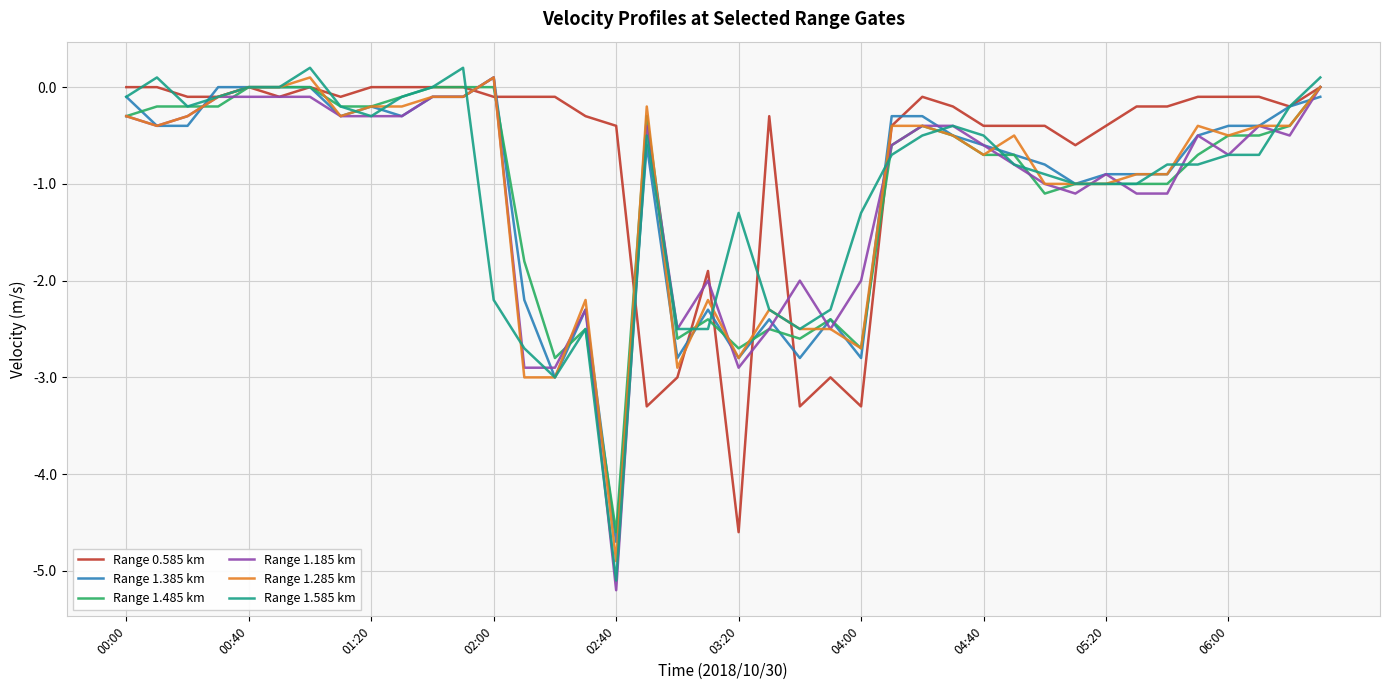

What is the lowest value of the Range 1.385 km series?

-4.7